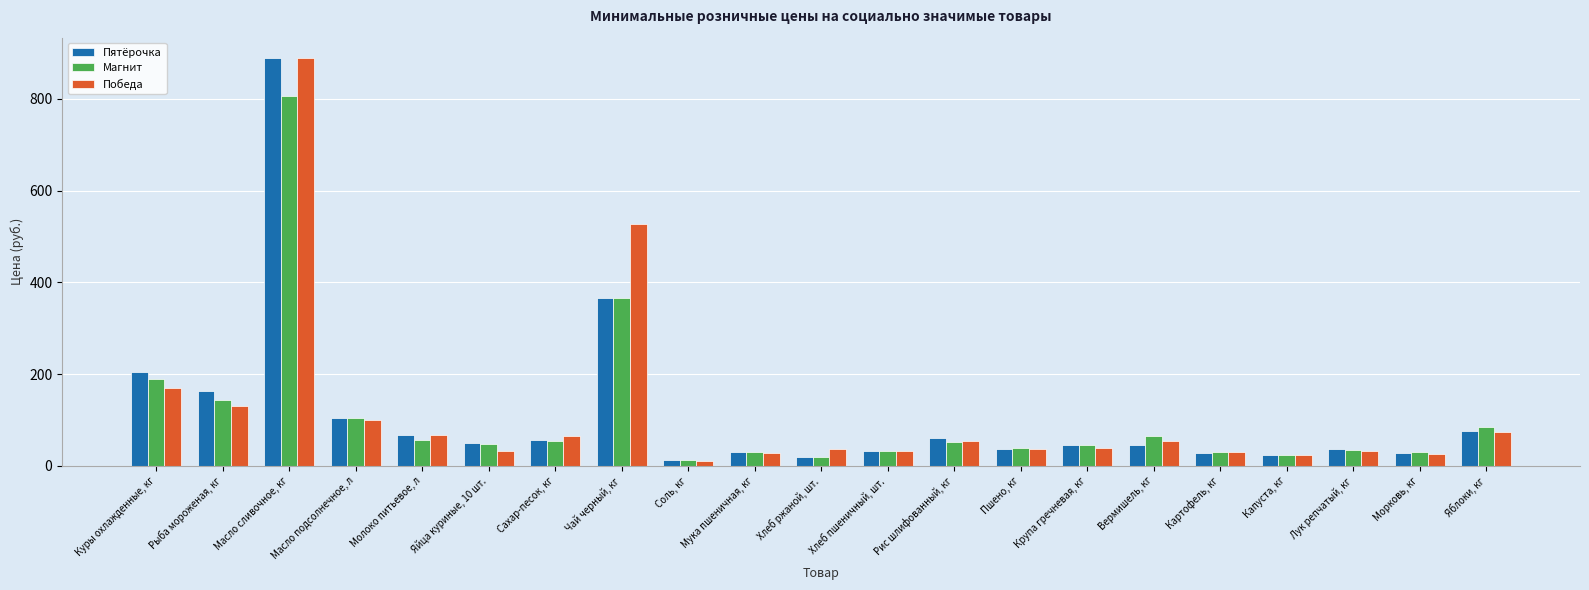

At which label is Пятёрочка closest to 450?

Чай черный, кг